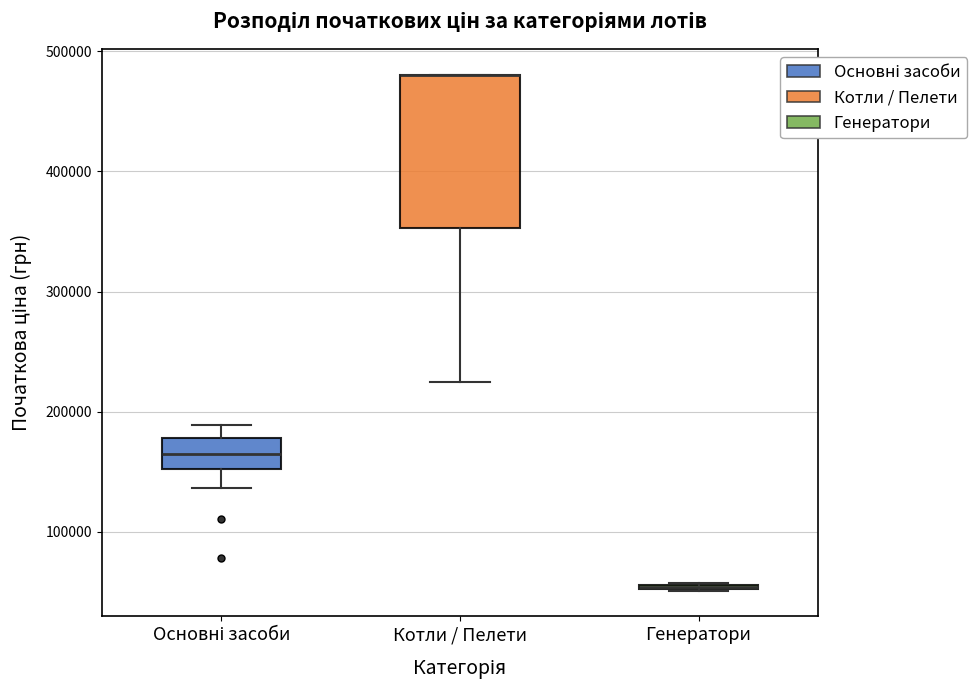

Where does the lower whisker of the box for Основні засоби end on the y-axis? The values are not printed on the chart, so give them approximately, as read against the axis.

140000